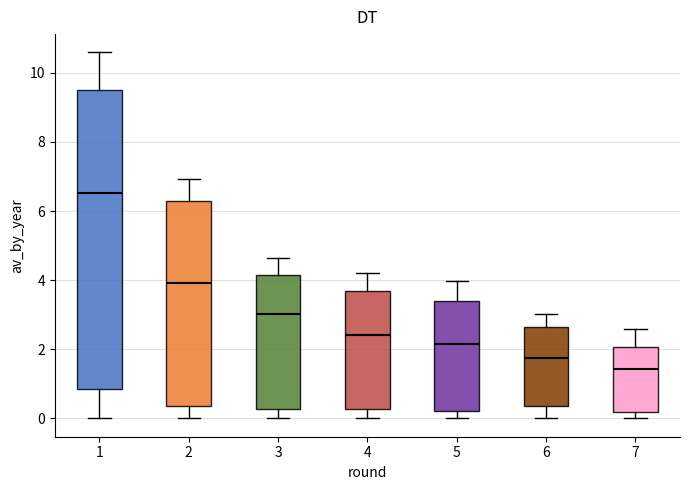

Which box is the tallest, from its lower edge to its upper edge?

1